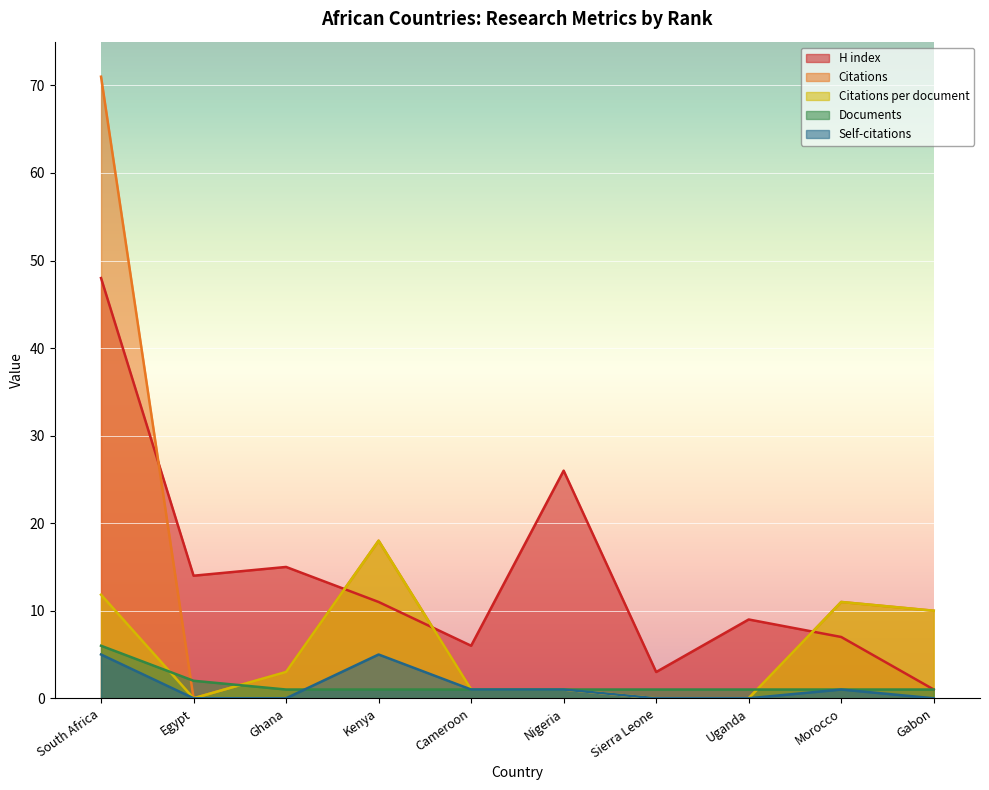

What is the difference between the maximum and minimum values in the Citations per document series?

18.0